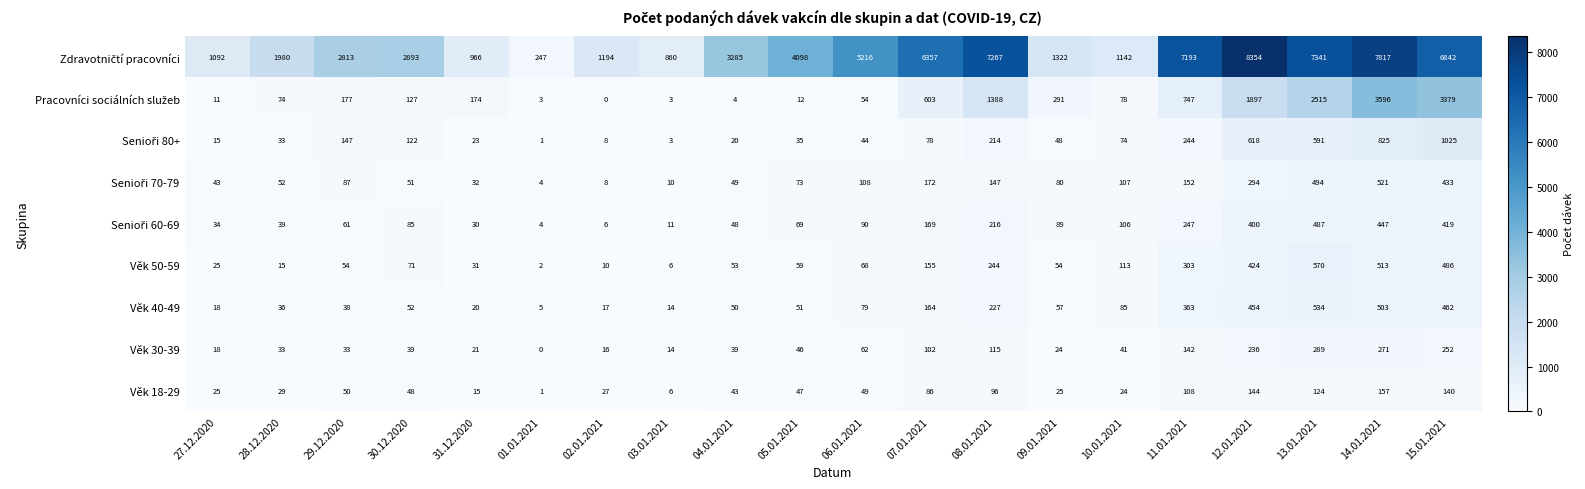

What is the greatest value displayed?

8354